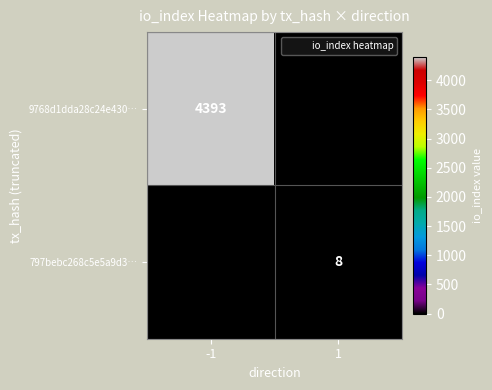

What is the difference between the 797bebc268c5e5a9d3… values at 1 and -1?

8